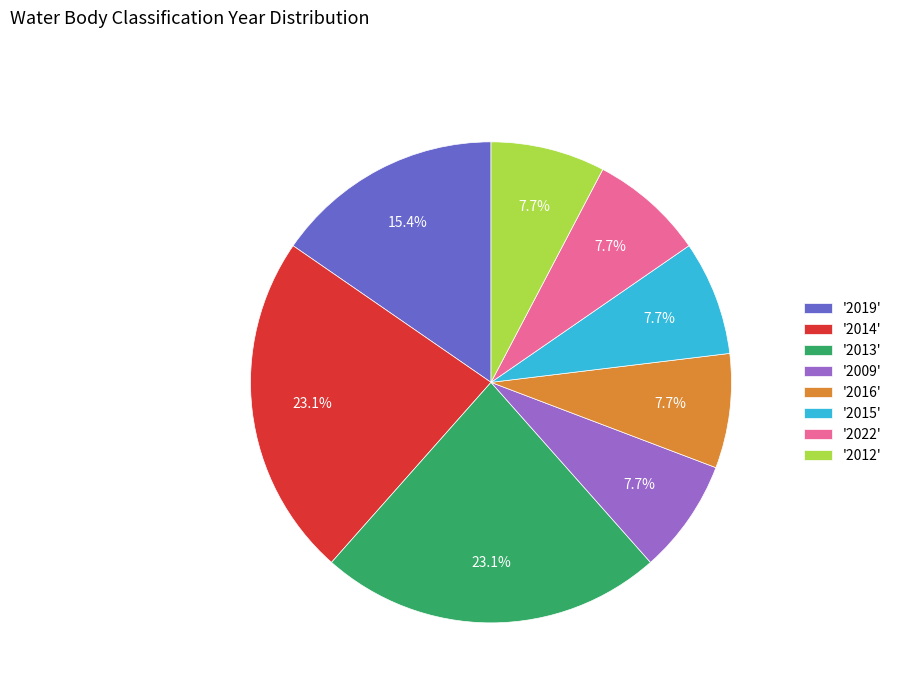

To the nearest percent, what is the difference between the largest and smallest slice percentages?

15%